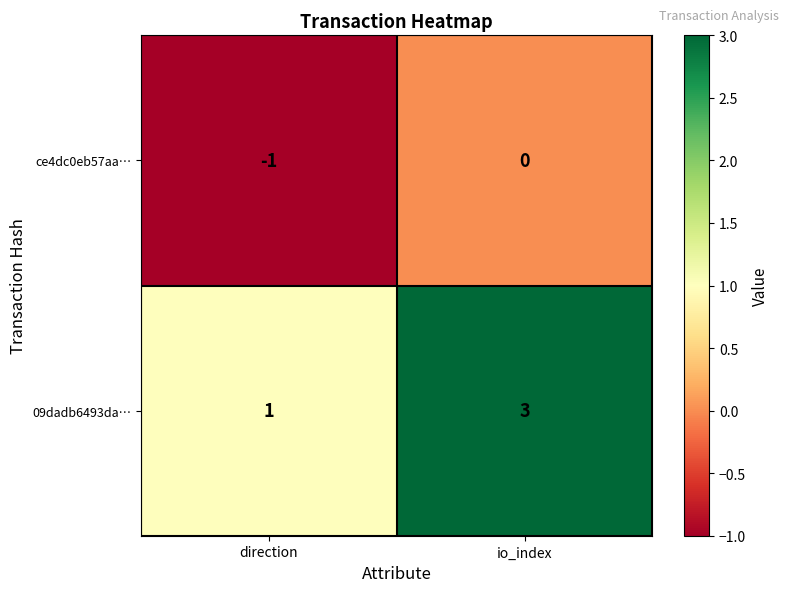

Rank the series by their average value, from lowest to highest.

ce4dc0eb57aa…, 09dadb6493da…